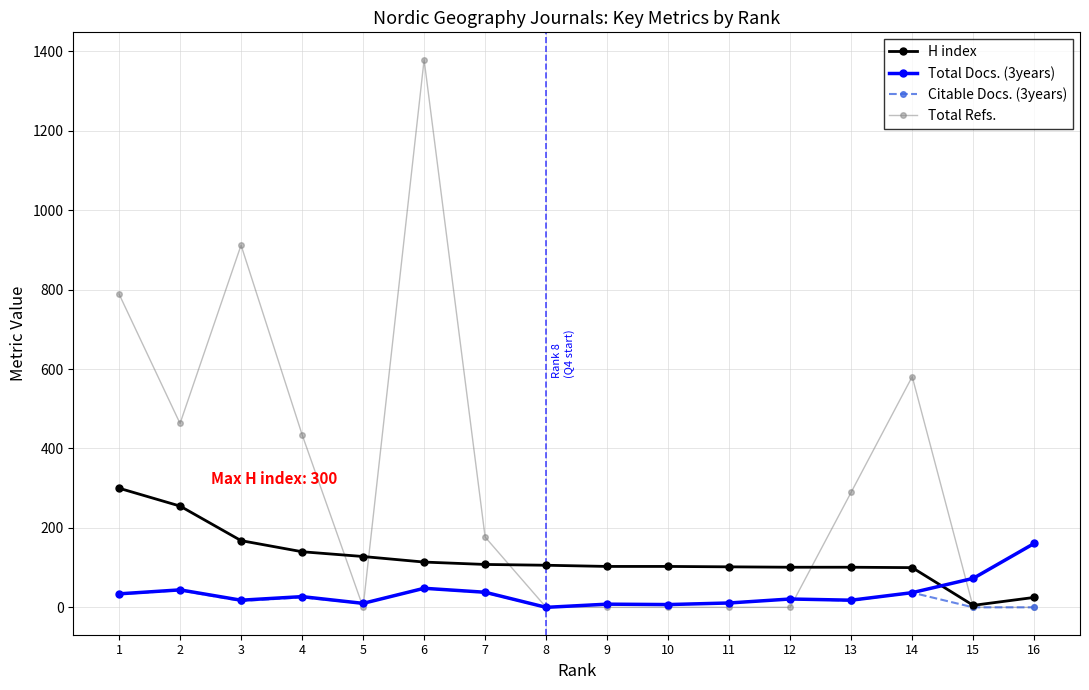

At which label does Total Docs. (3years) first exceed 27?

1